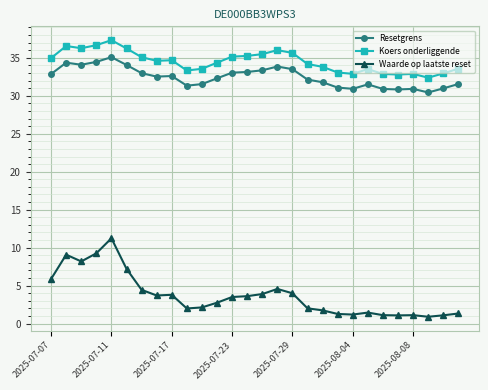

True or false: Resetgrens has more than 2 points higher than both neighbors.

True